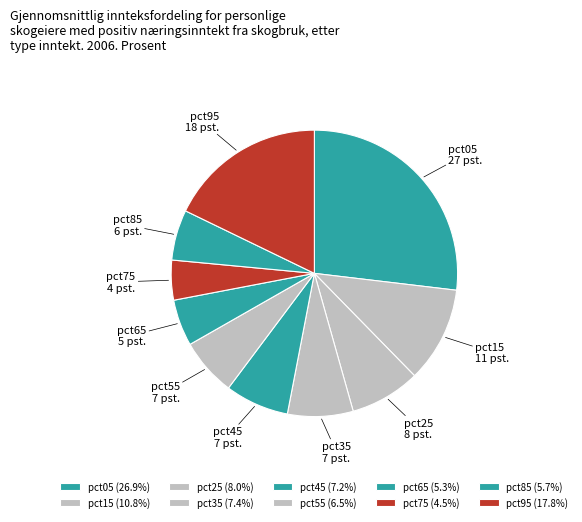

Which has a higher value, pct35 or pct15?

pct15